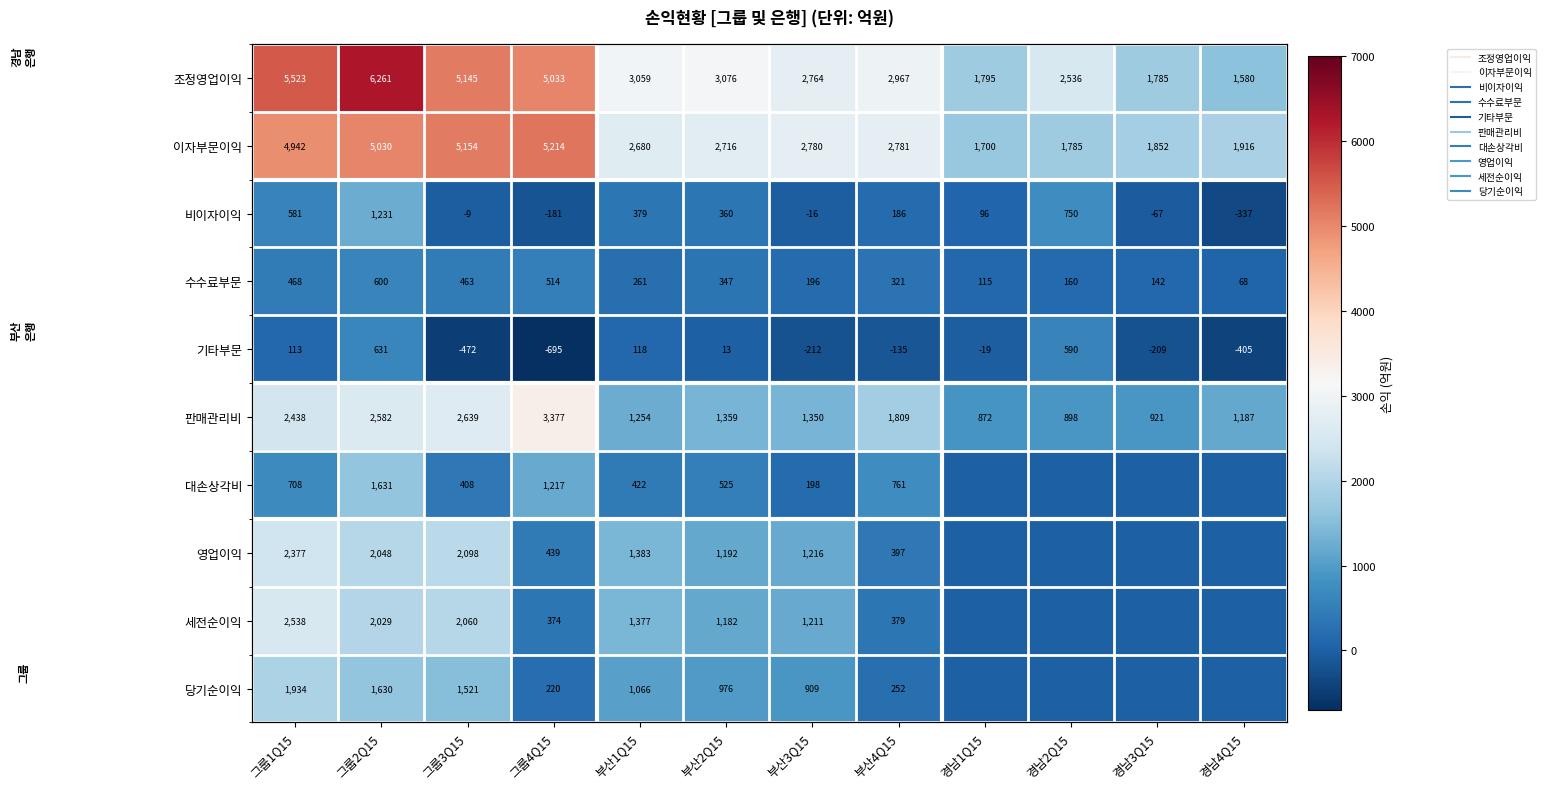

What is the difference between the maximum and second lowest values in the 당기순이익 series?

1934